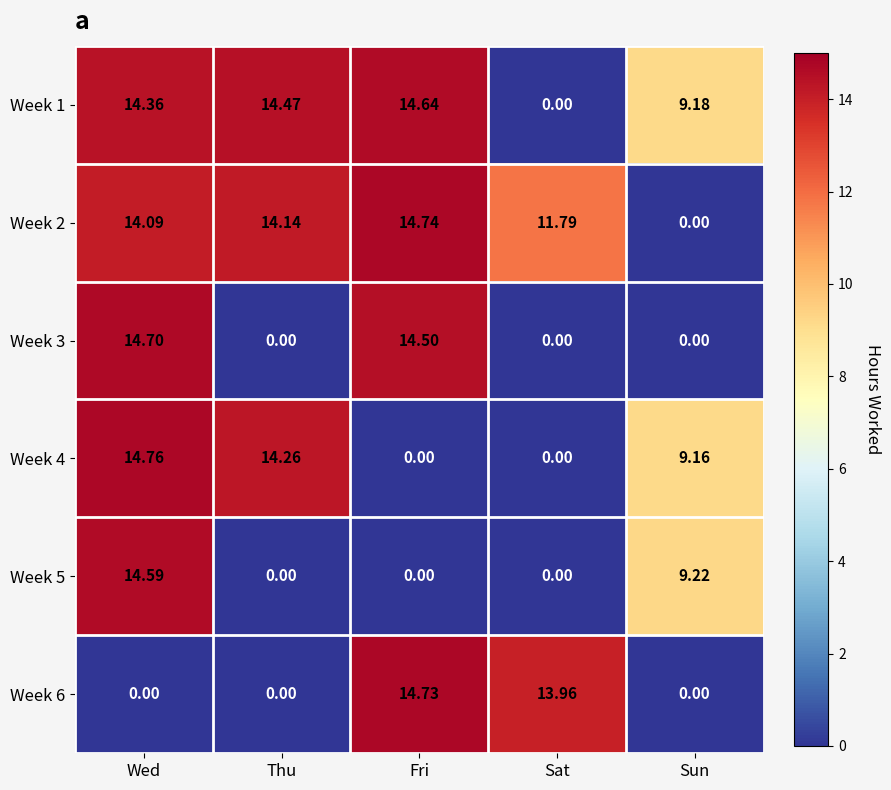

Which category has the highest value in the Week 3 series?

Wed